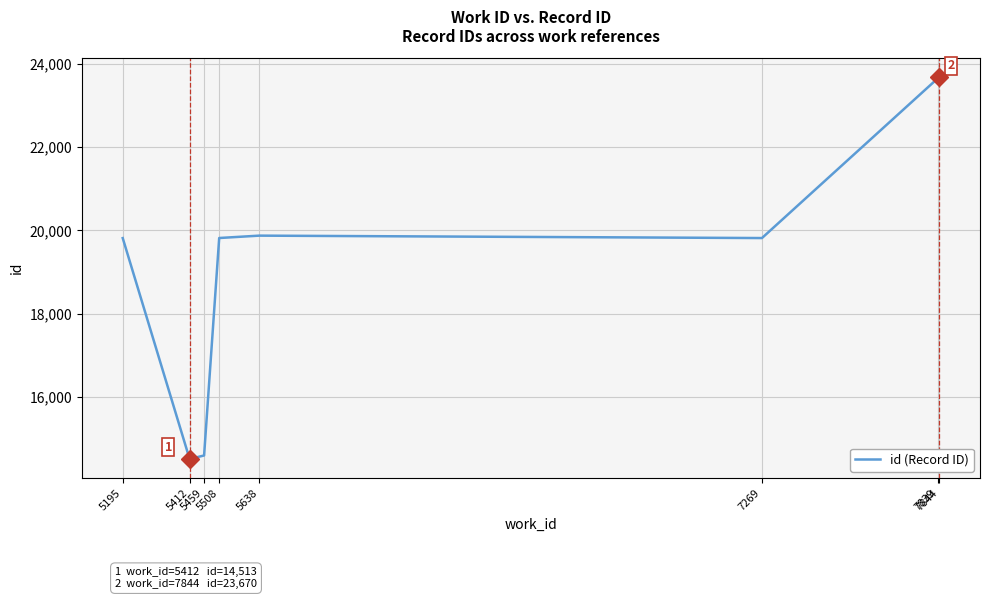

How many categories are shown in the chart?

8